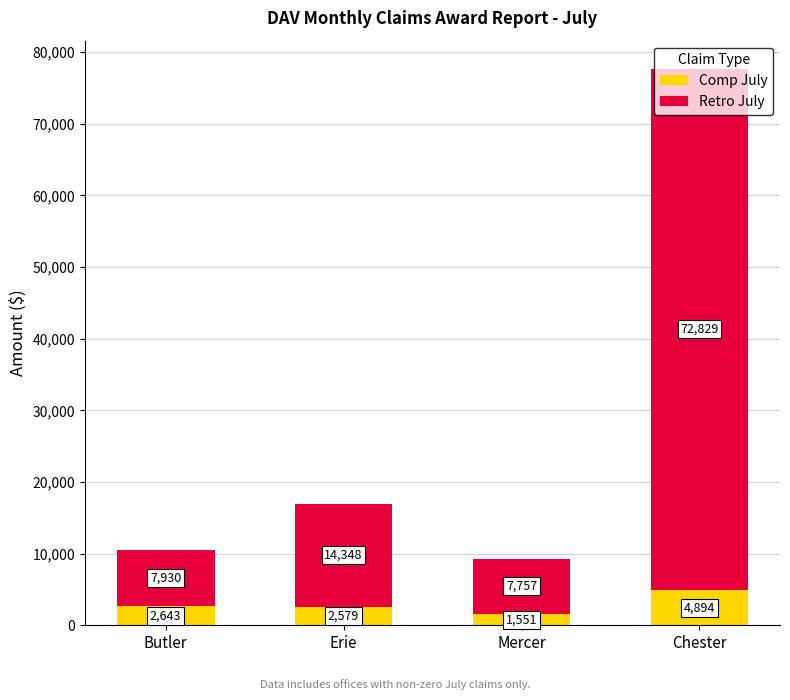

Count the number of data series in this chart.

2